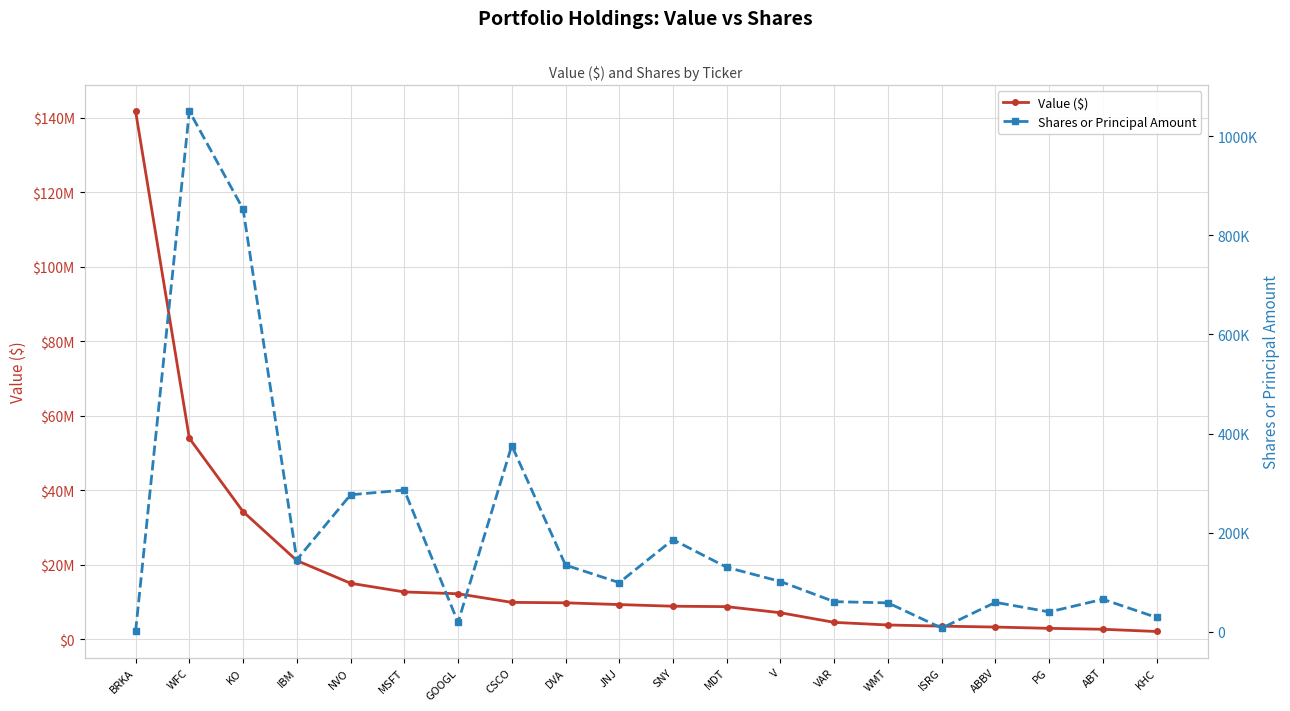

Where is the first local minimum for Shares or Principal Amount?

IBM